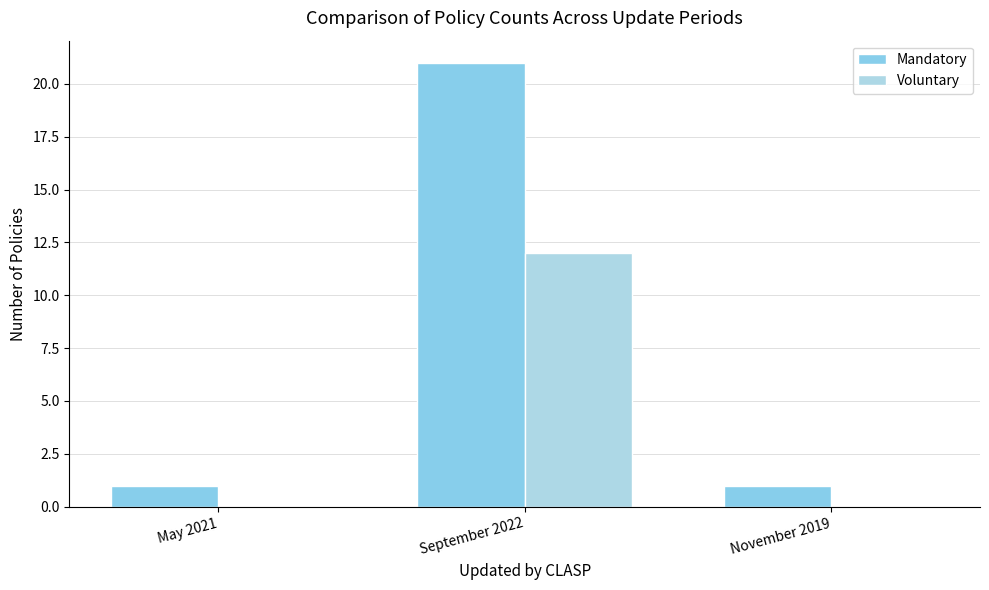

Which series has the largest total across all categories?

Mandatory